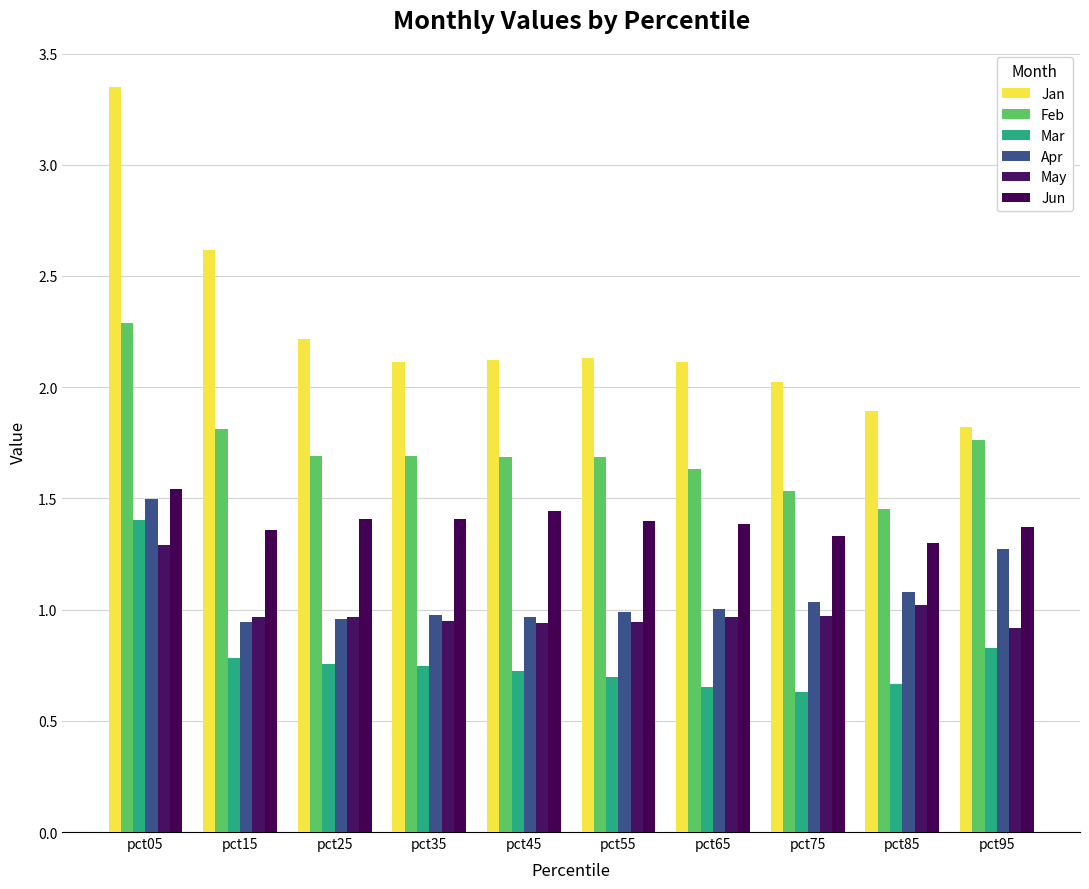

At which label does Apr reach its peak?

pct05